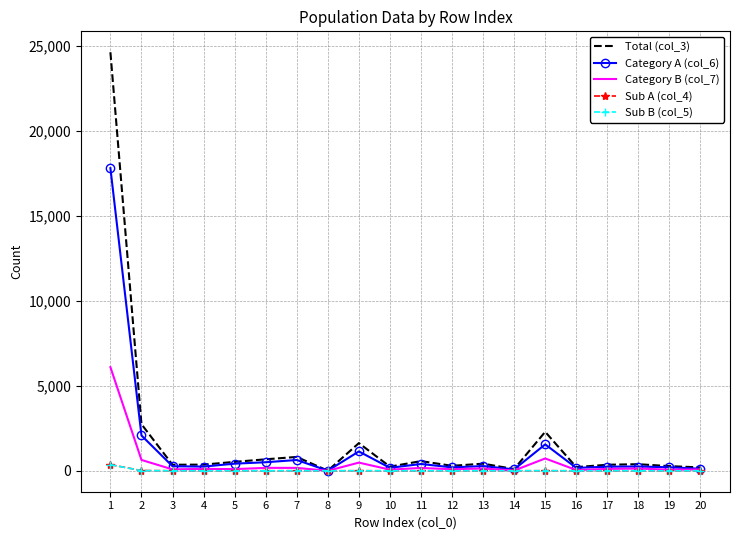

The value of Category B (col_7) at 13 is 137. True or false?

True